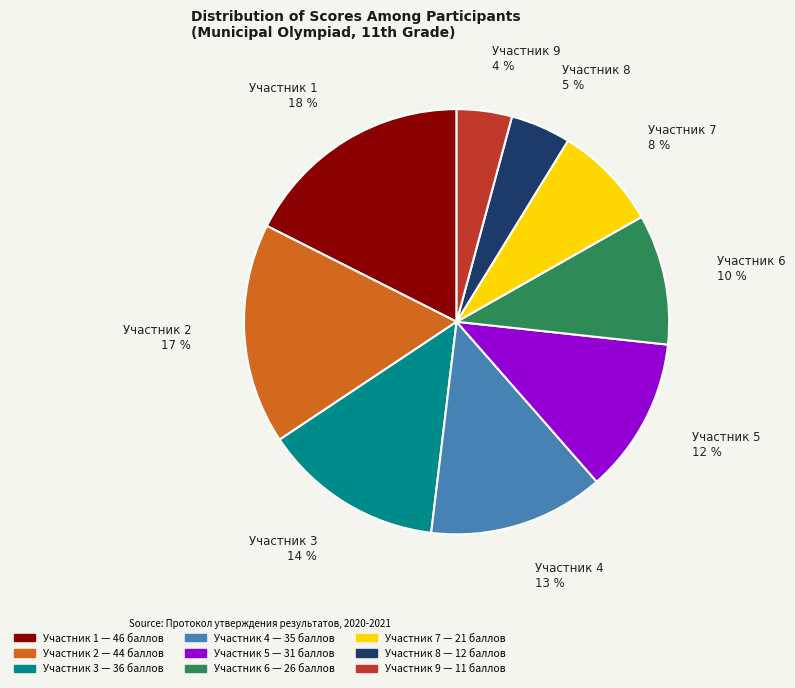

Count the number of slices in the pie.

9